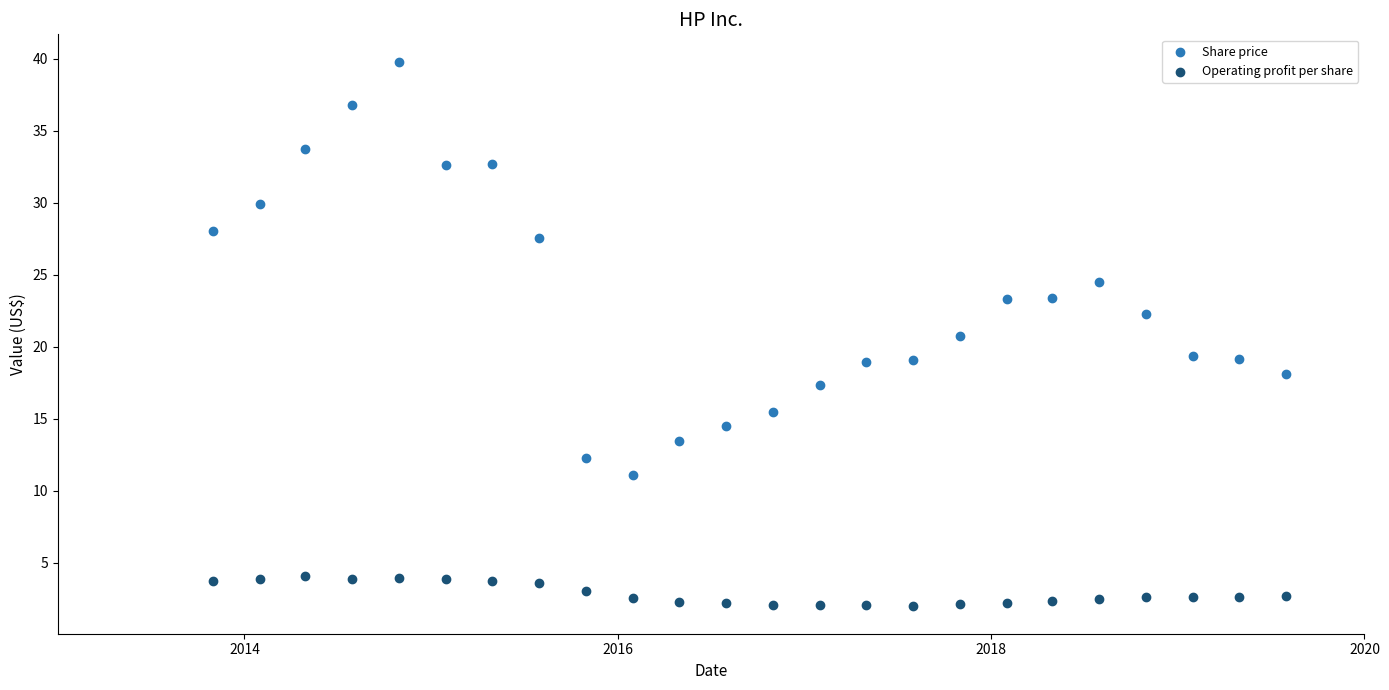

In the Share price series, what Y value is closest to 25?

24.5